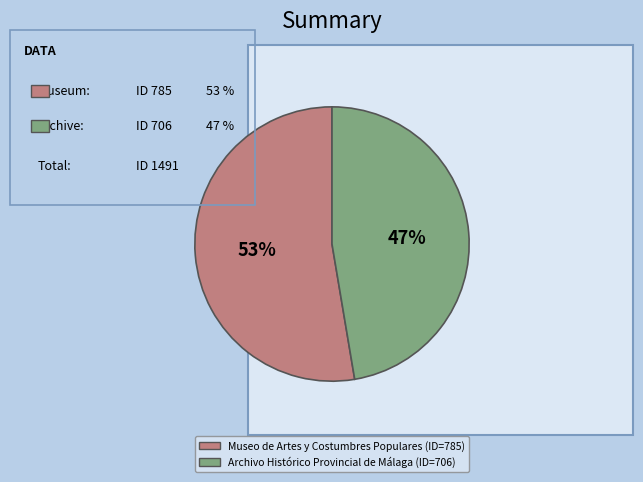

Is there any slice that represents more than half of the pie?

Yes